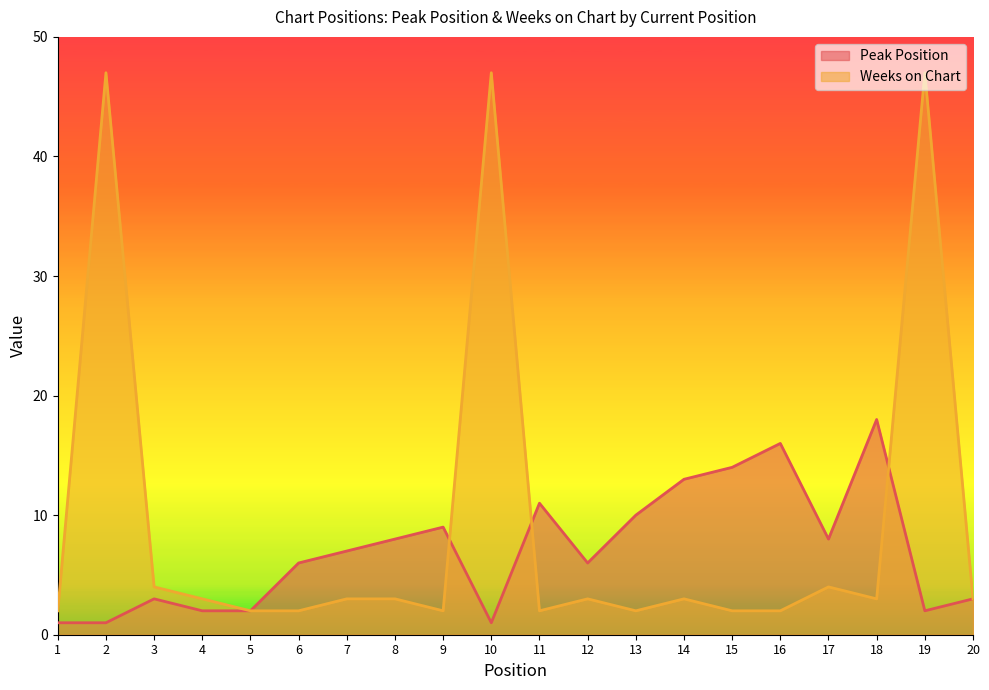

What is the value of the Weeks on Chart point at the 11th from the left?

2